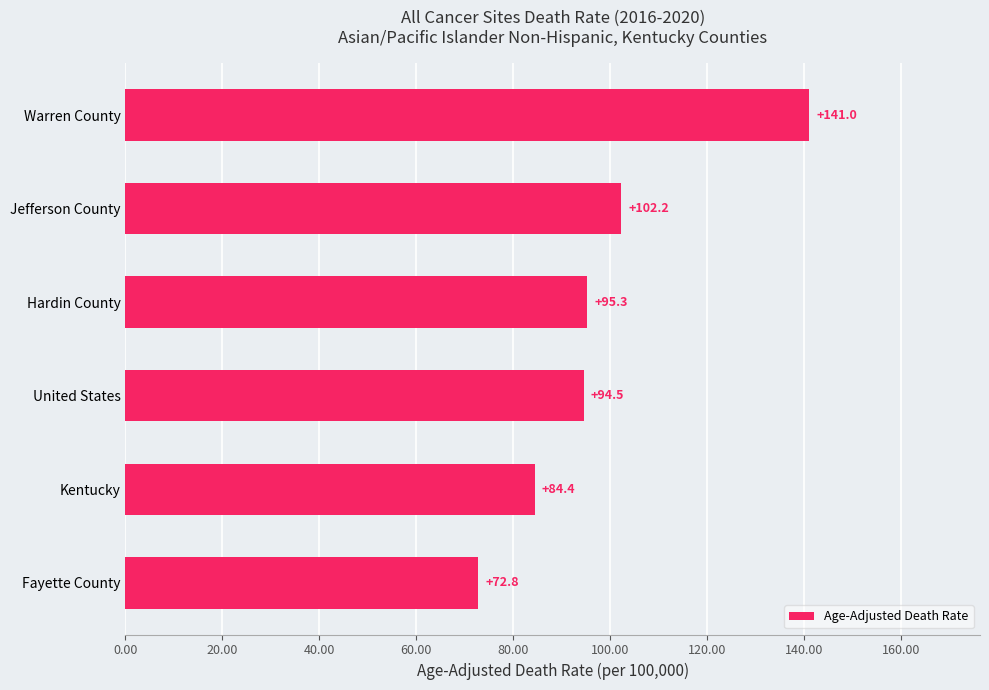

Does the chart contain any negative values?

No